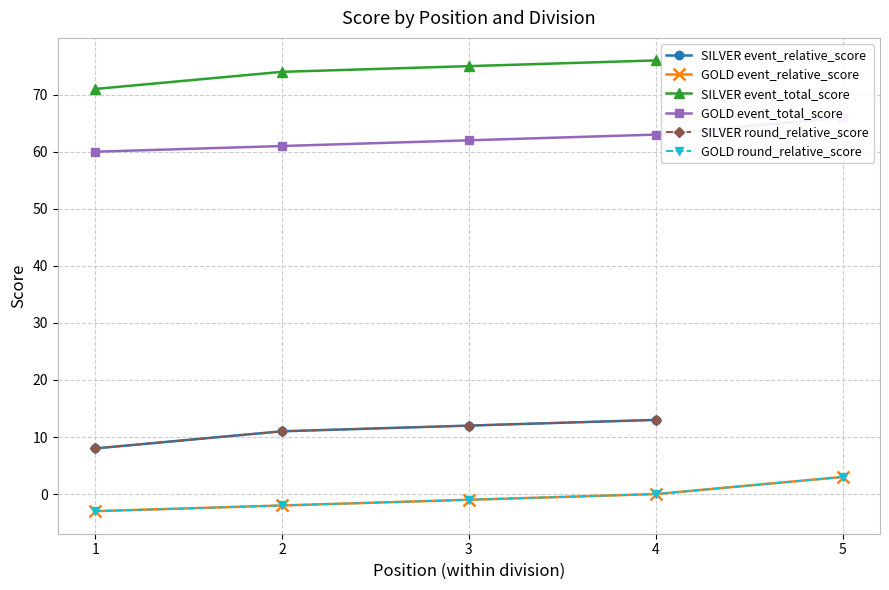

Which series has the largest range (max minus min)?

event_relative_score